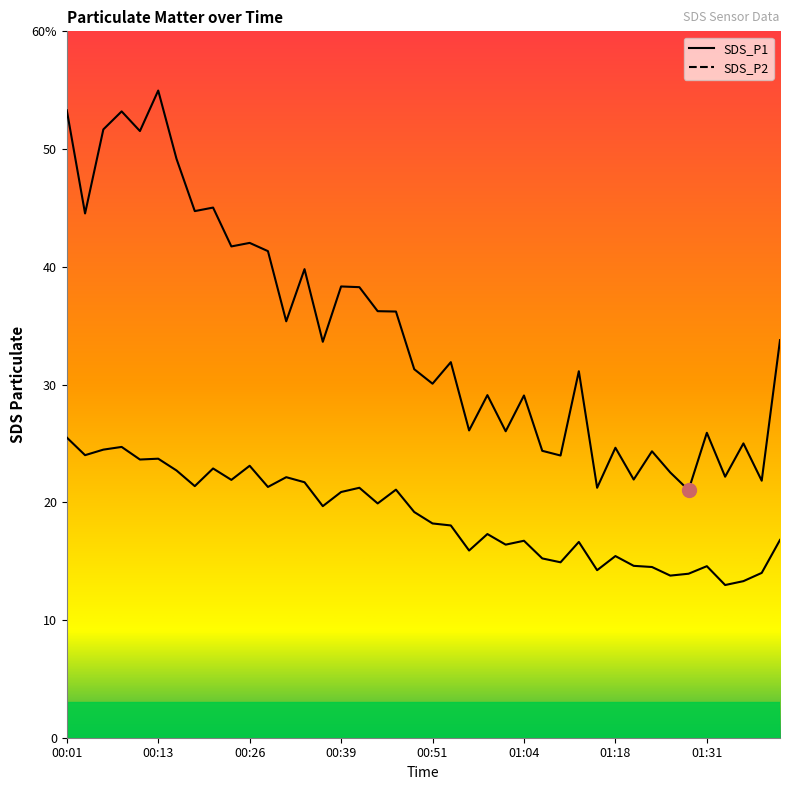

List the series in order of their overall mean, highest first.

SDS_P1, SDS_P2